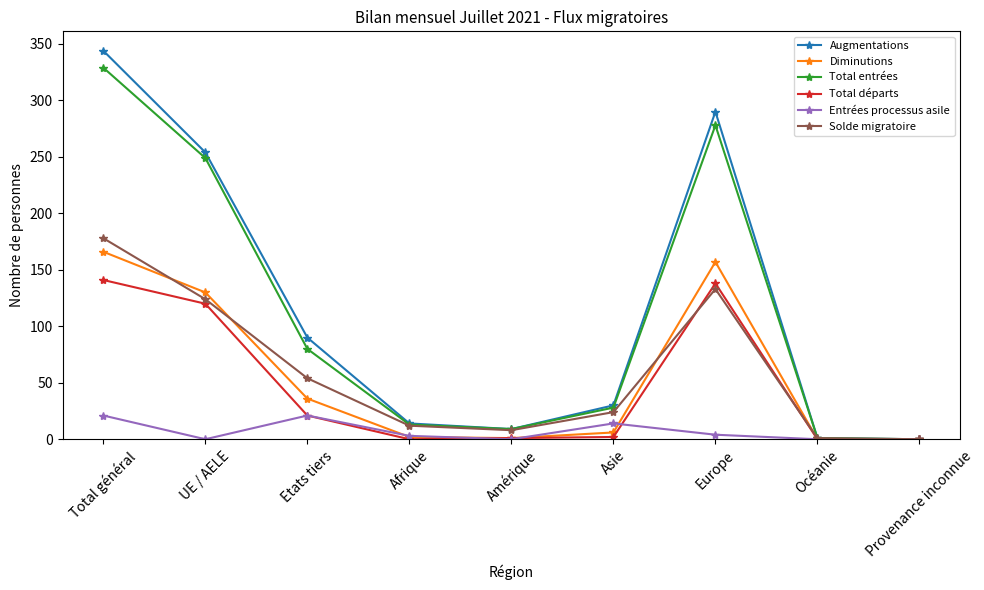

True or false: Augmentations has a value of 30 at Asie.

True